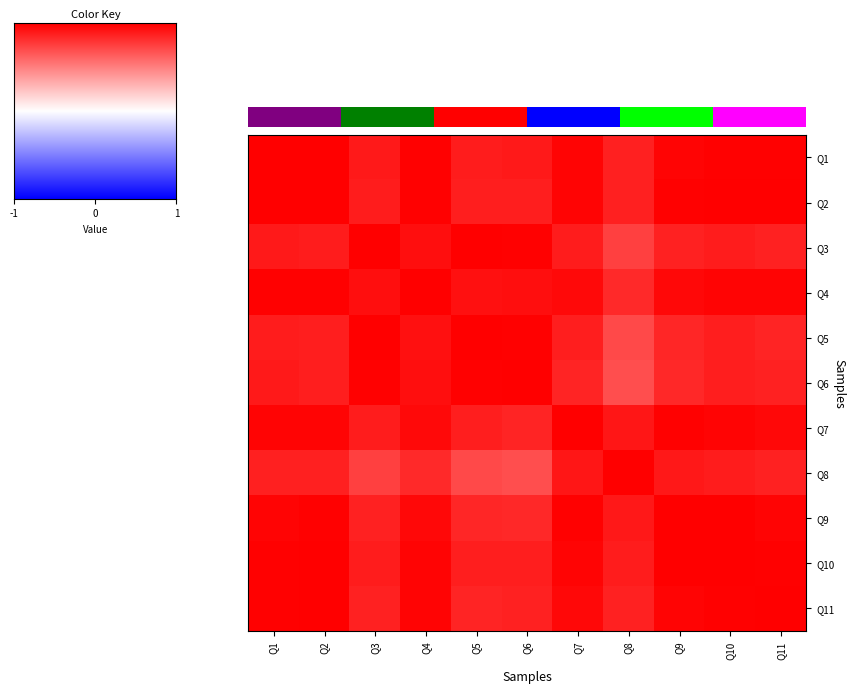

Where is Q9 nearest to the value 0?

Q6